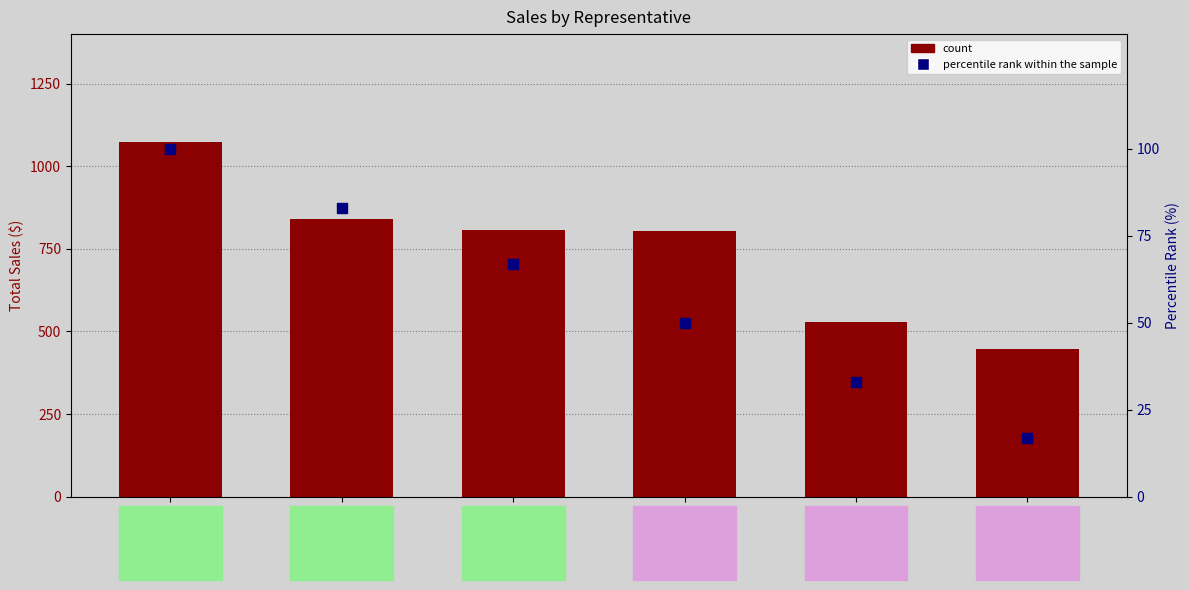

At how many categories does at least one series exceed 445?

6